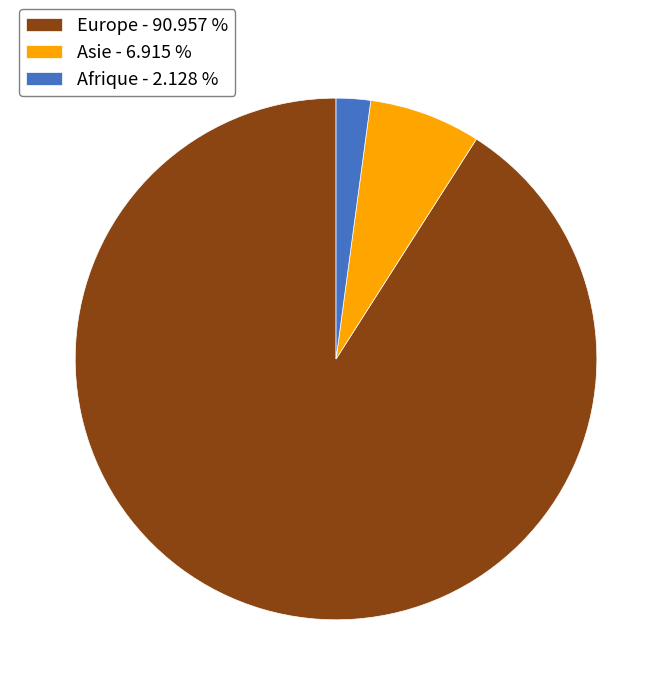

Rank the categories by value from lowest to highest.

Afrique - 2.128 %, Asie - 6.915 %, Europe - 90.957 %